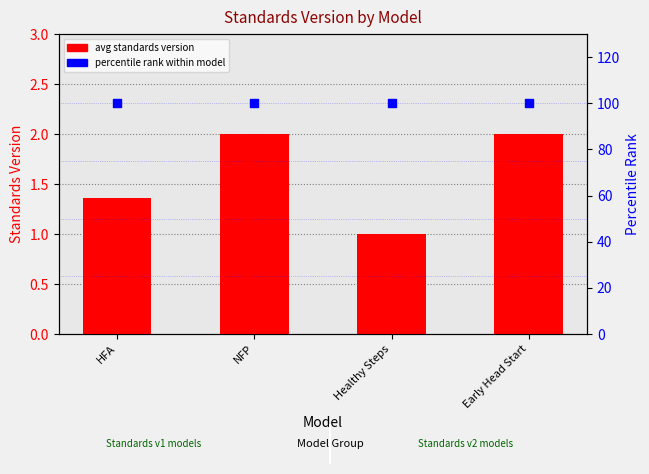

What are all the series names shown in the legend?

avg standards version, percentile rank